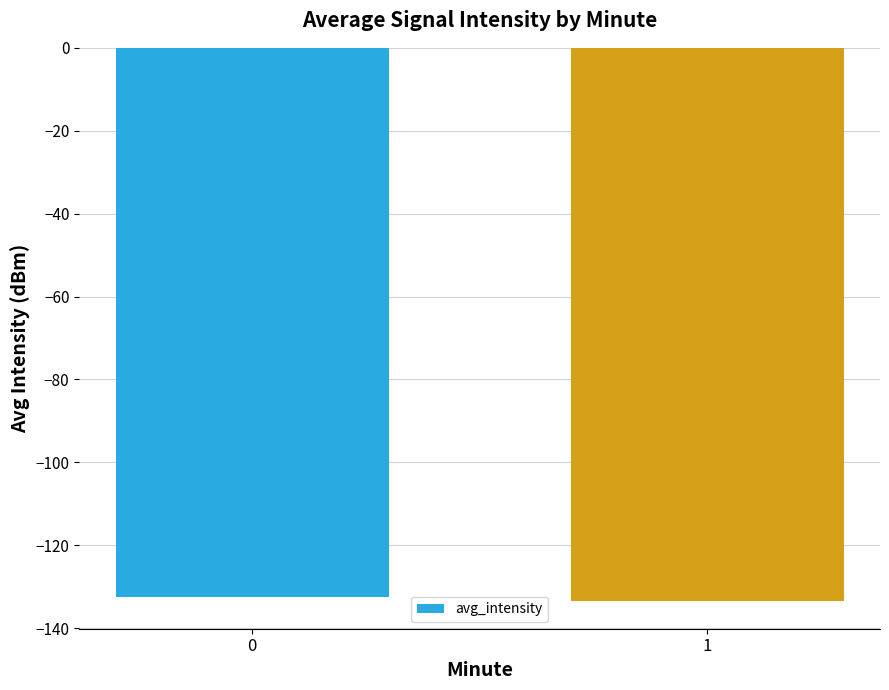

How many categories are shown in the chart?

2